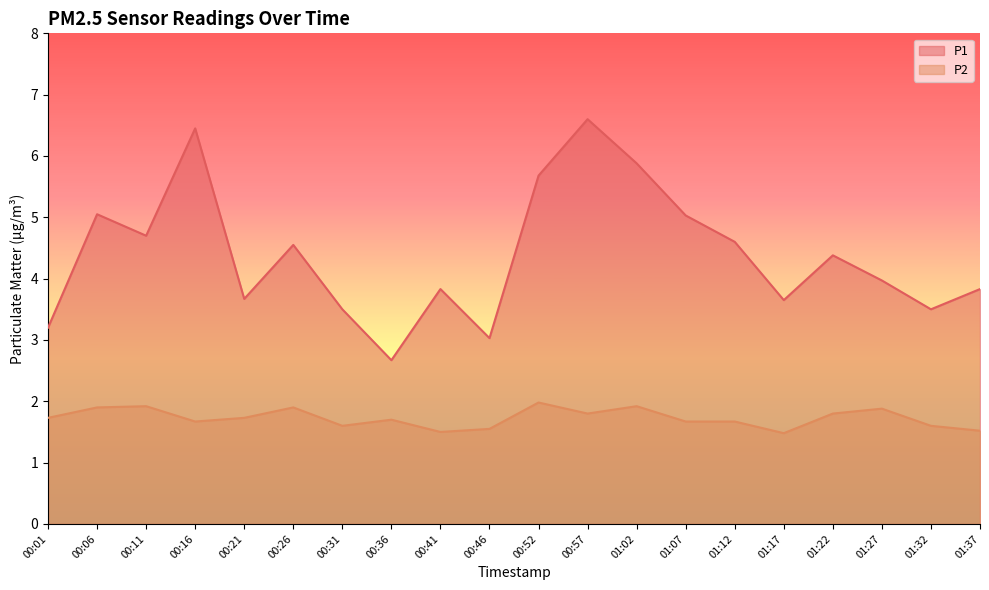

True or false: P2 has a value of 3.0 at 01:27.

False